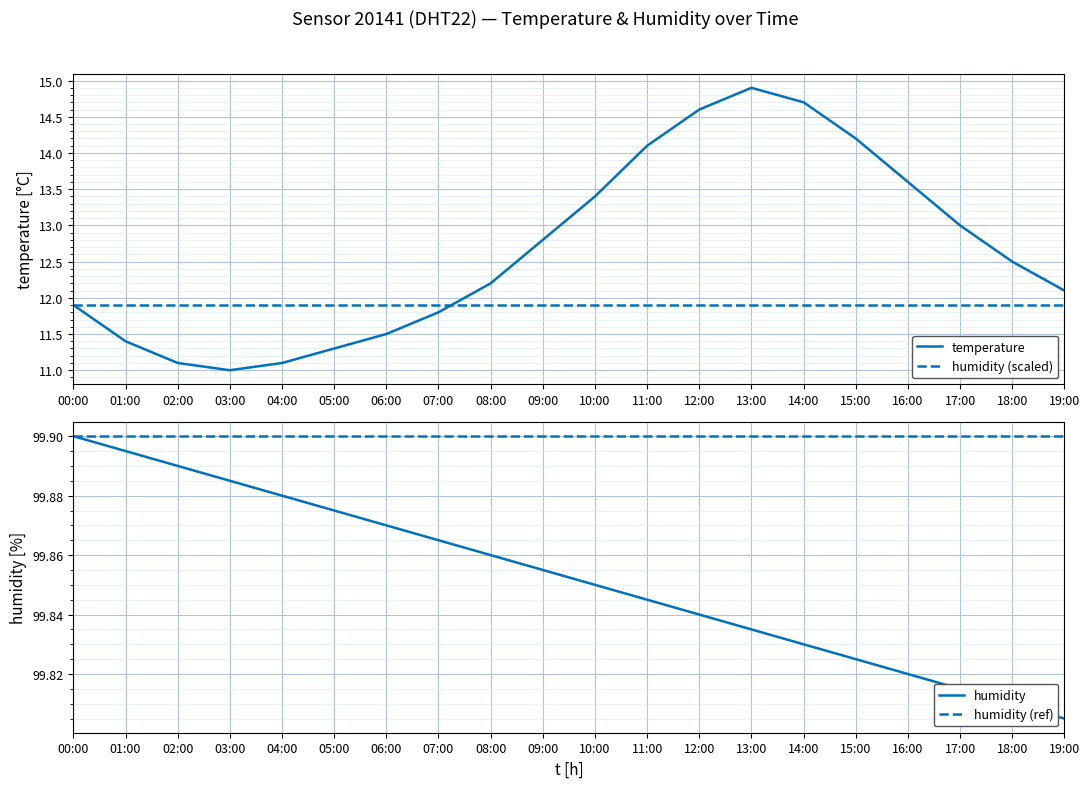

Count the humidity values in the range 99 to 100.

20